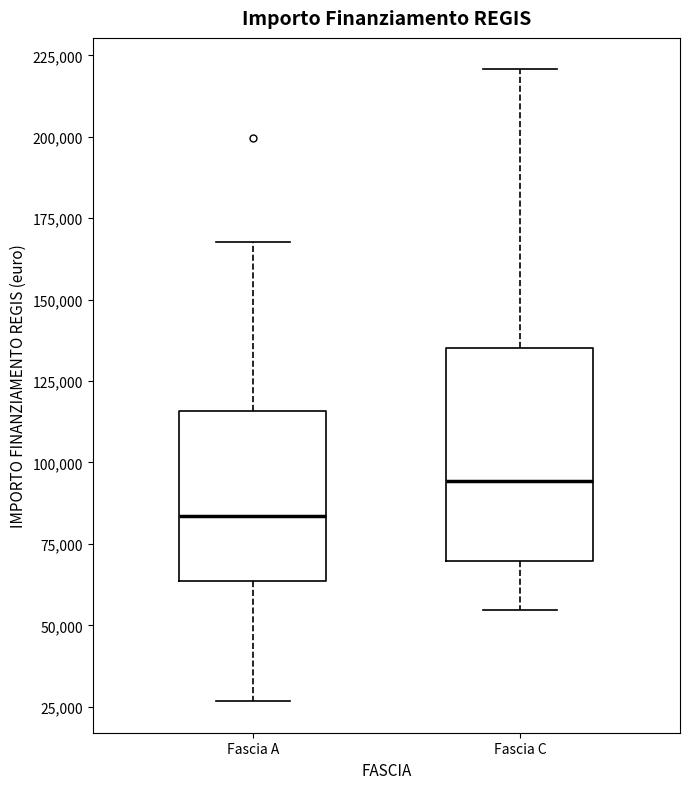

Which box has the highest median line?

Fascia C